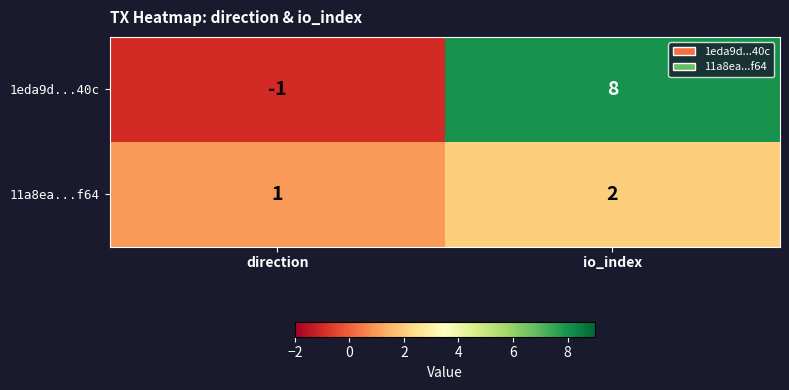

Reading left to right, extract all data points from this chart.

1eda9d...40c: direction=-1	io_index=8
11a8ea...f64: direction=1	io_index=2